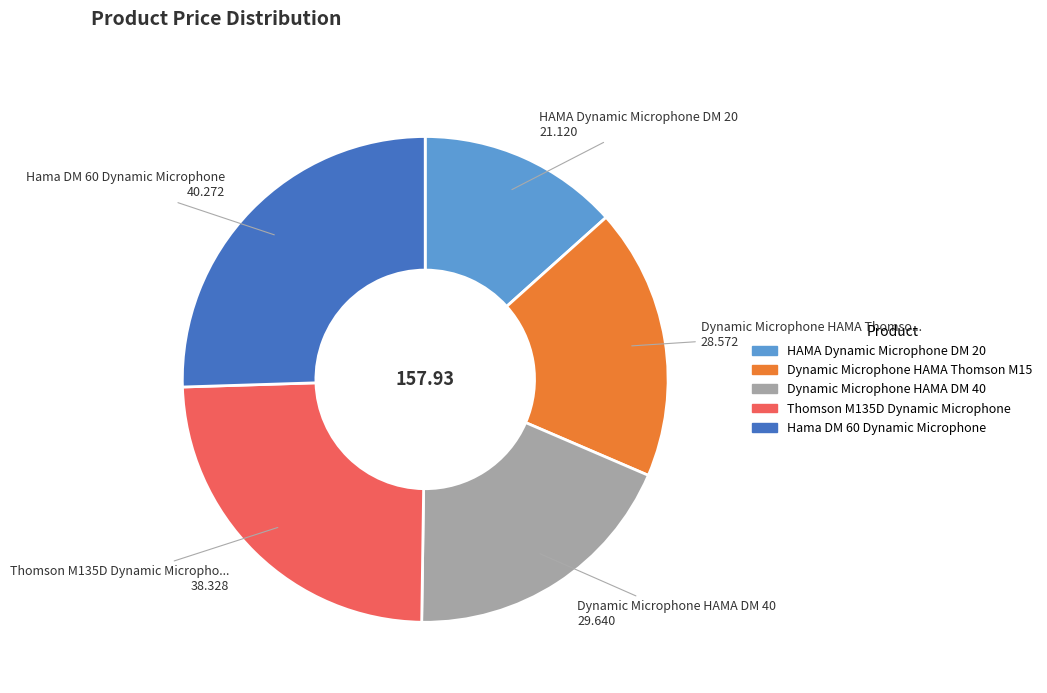

Is there a majority slice in this chart?

No